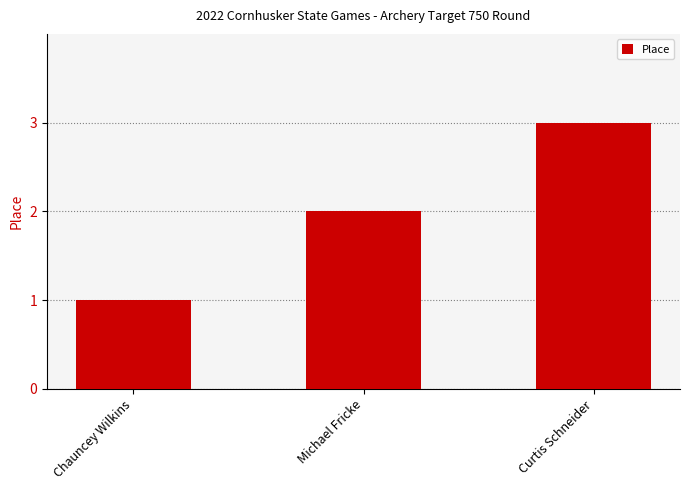

Between Curtis Schneider and Michael Fricke, which is larger?

Curtis Schneider